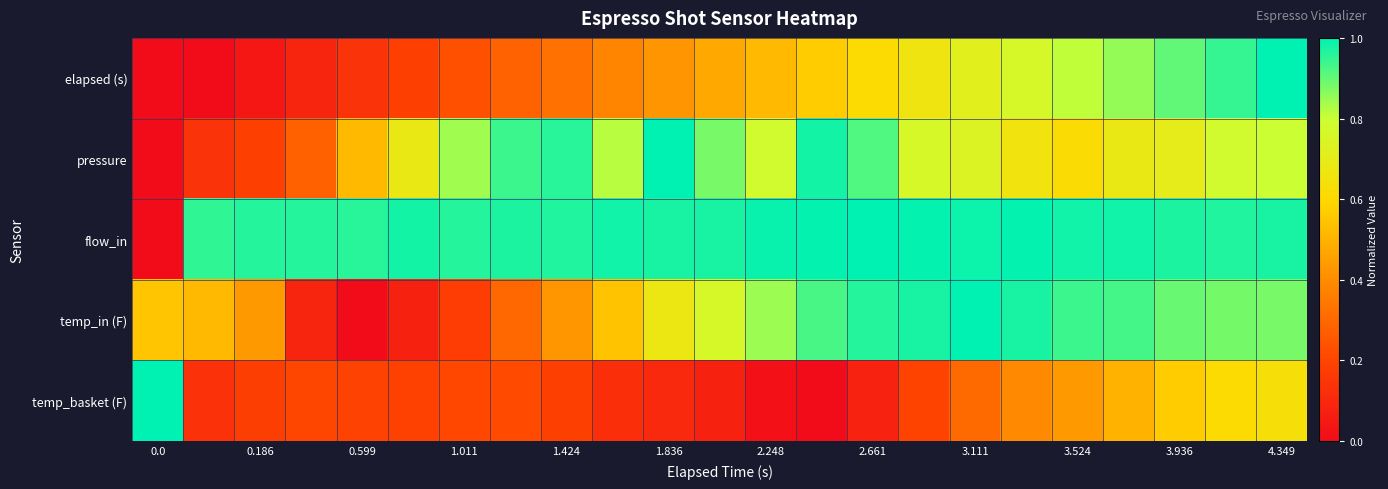

Reading left to right, what are all the values shown in this chart?

elapsed (s): 0.0	0.0	0.0	0.1	0.1	0.2	0.2	0.3	0.3	0.4	0.4	0.5	0.5	0.6	0.6	0.7	0.7	0.8	0.8	0.9	0.9	0.9	1.0
pressure: 0.0	0.1	0.2	0.3	0.5	0.7	0.8	0.9	1.0	0.8	1.0	0.9	0.8	1.0	0.9	0.8	0.7	0.7	0.6	0.7	0.7	0.8	0.8
flow_in: 0.0	1.0	1.0	1.0	1.0	1.0	1.0	1.0	1.0	1.0	1.0	1.0	1.0	1.0	1.0	1.0	1.0	1.0	1.0	1.0	1.0	1.0	1.0
temp_in (F): 0.5	0.5	0.4	0.1	0.0	0.1	0.2	0.3	0.4	0.5	0.7	0.8	0.8	0.9	1.0	1.0	1.0	1.0	0.9	0.9	0.9	0.9	0.9
temp_basket (F): 1.0	0.1	0.2	0.2	0.2	0.2	0.2	0.2	0.2	0.1	0.1	0.1	0.0	0.0	0.1	0.2	0.3	0.4	0.4	0.5	0.6	0.6	0.6